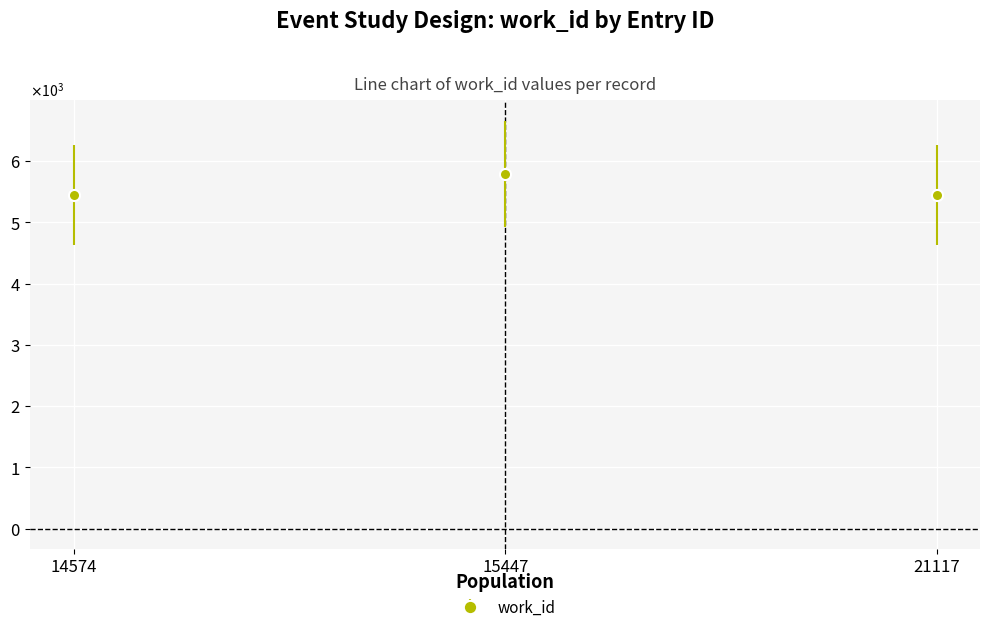

Is this an area chart (filled region under the line)?

No